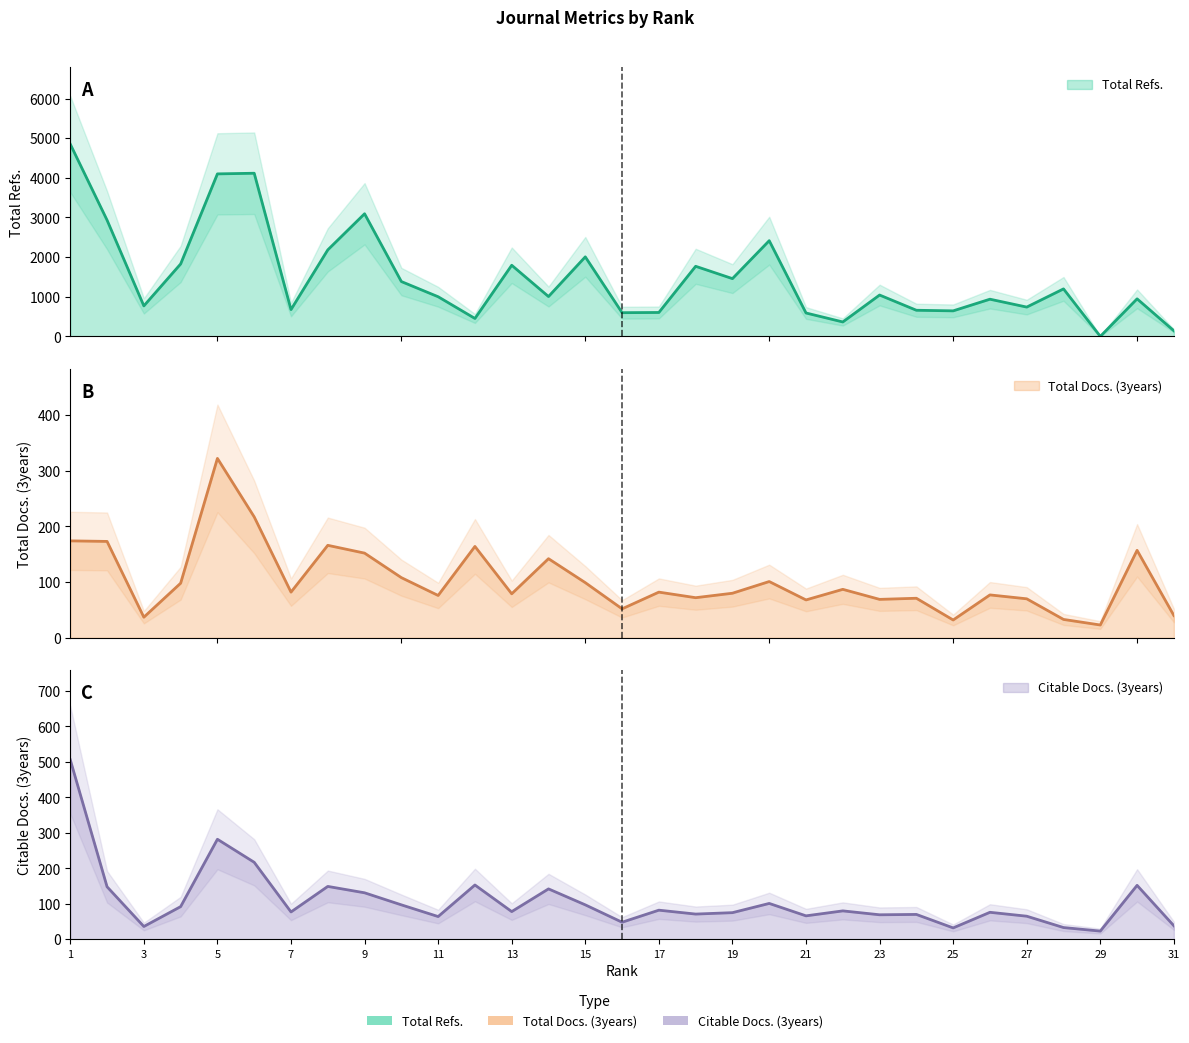

The Citable Docs. (3years) series shows 69 at 23. True or false?

True